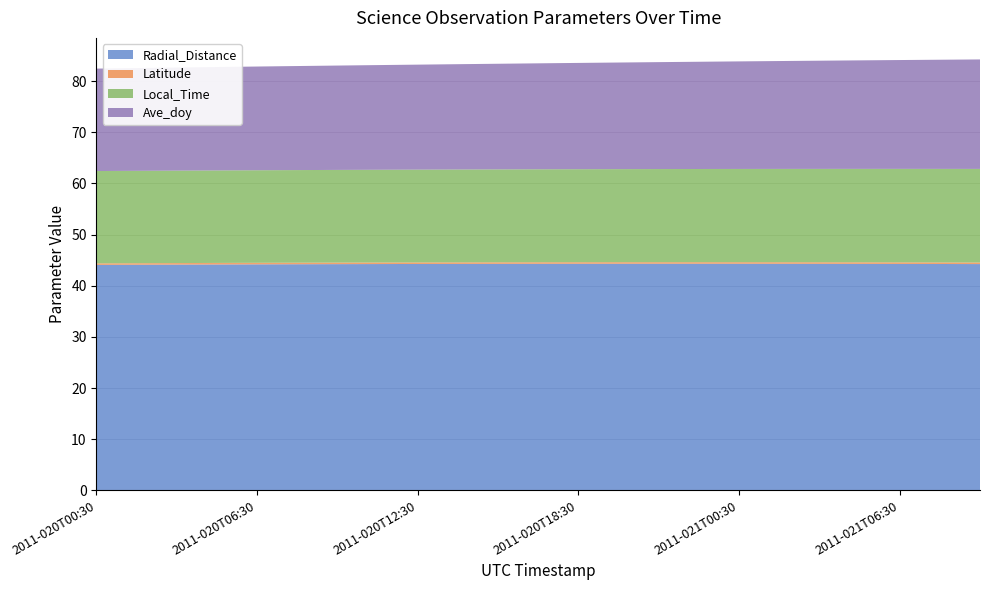

Reading left to right, list all the values displayed in this chart.

Radial_Distance: 44.1	44.1	44.1	44.1	44.1	44.1	44.2	44.2	44.2	44.2	44.2	44.2	44.2	44.2	44.3	44.3	44.3	44.3	44.3	44.3	44.3	44.3	44.3	44.3	44.3	44.3	44.3	44.3	44.3	44.3	44.2	44.2	44.2	44.2
Latitude: 0.3	0.3	0.3	0.3	0.3	0.3	0.3	0.3	0.3	0.3	0.3	0.3	0.3	0.3	0.3	0.3	0.3	0.3	0.3	0.3	0.3	0.3	0.3	0.3	0.3	0.3	0.3	0.3	0.3	0.3	0.3	0.3	0.3	0.3
Local_Time: 18.0	18.1	18.1	18.1	18.1	18.1	18.1	18.1	18.1	18.1	18.1	18.1	18.1	18.1	18.1	18.2	18.2	18.2	18.2	18.2	18.2	18.2	18.2	18.2	18.2	18.2	18.2	18.2	18.3	18.3	18.3	18.3	18.3	18.3
Ave_doy: 20.0	20.1	20.1	20.1	20.2	20.2	20.3	20.3	20.4	20.4	20.4	20.5	20.5	20.6	20.6	20.6	20.7	20.7	20.8	20.8	20.9	20.9	20.9	21.0	21.0	21.1	21.1	21.1	21.2	21.2	21.3	21.3	21.4	21.4